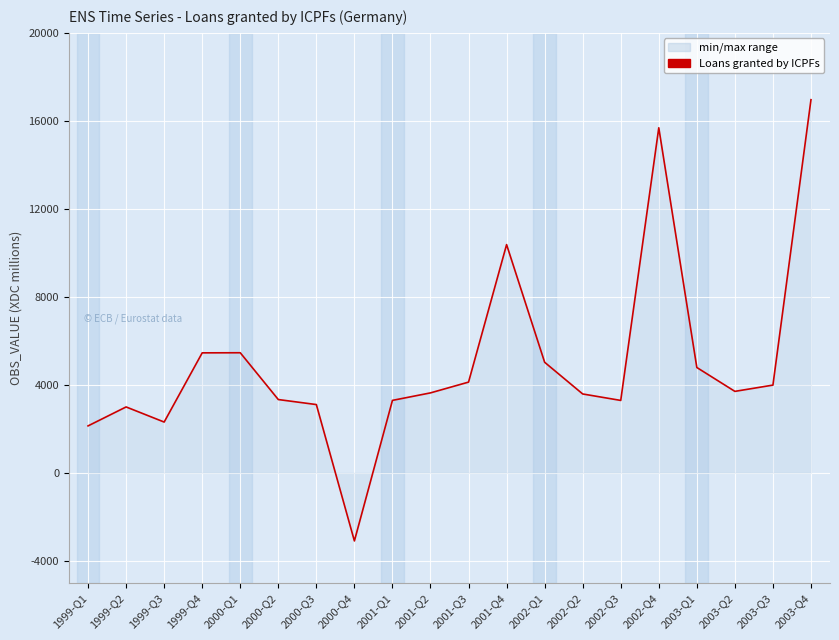

Is it true that the value at 2003-Q4 is 16961?

True